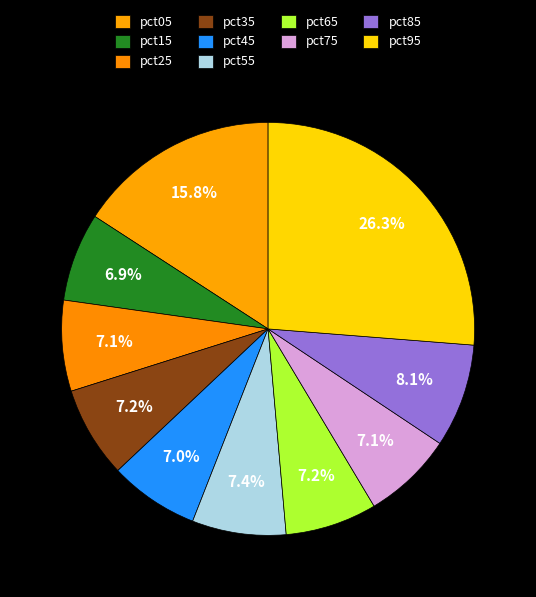

The pct65 slice represents 1% of the pie. True or false?

False